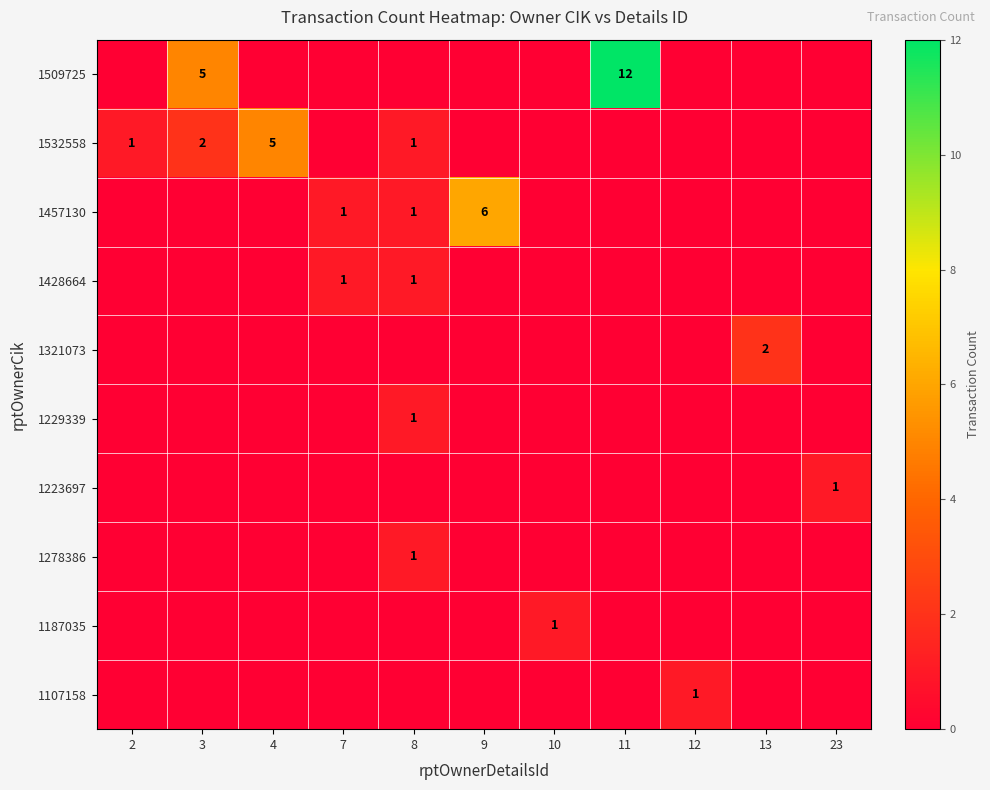

Is it true that 1532558 equals 3 at 4?

False